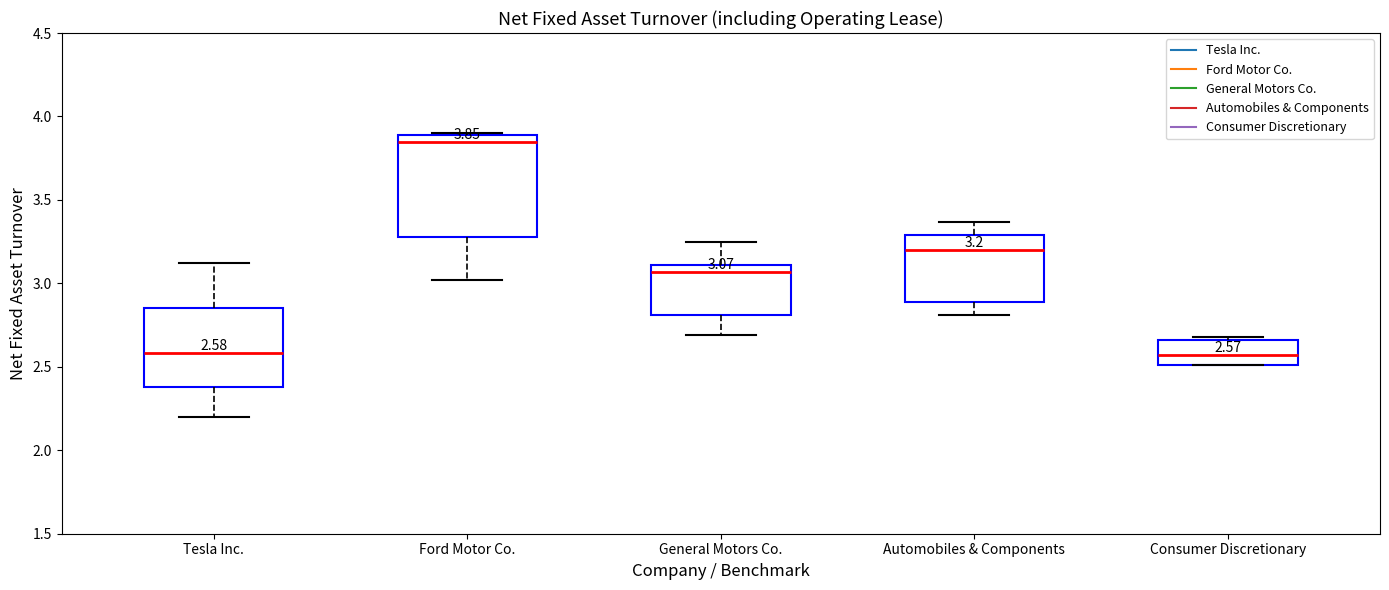

Comparing the boxes themselves (not the whiskers), which one is the tallest?

Ford Motor Co.